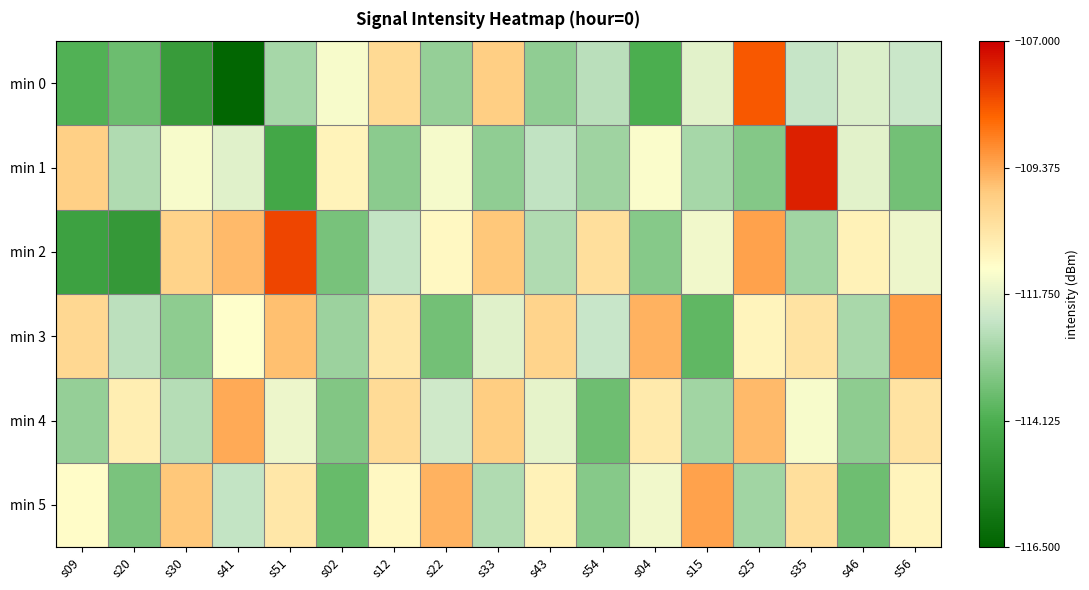

What is the total value across all series at s54?

-674.7